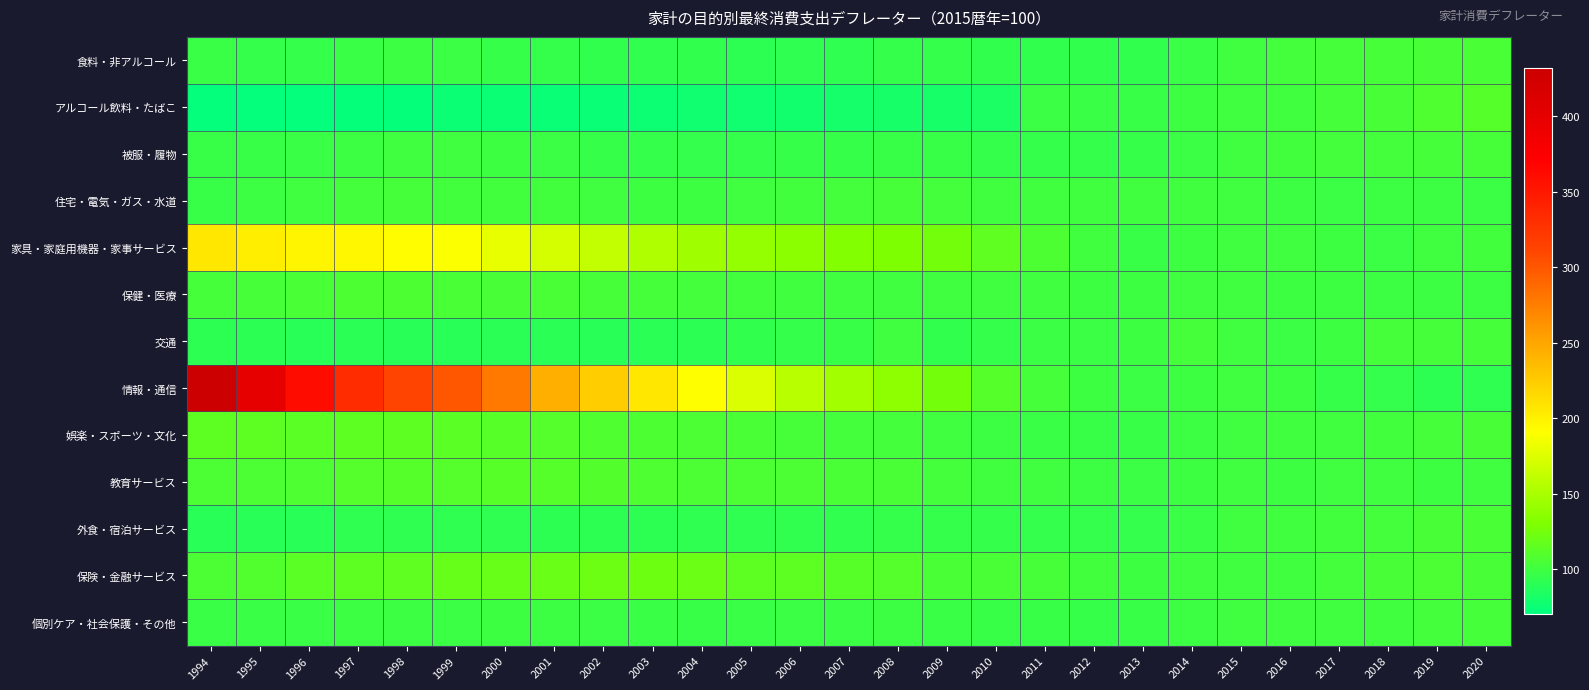

Reading left to right, transcribe all the data shown in this chart.

食料・非アルコール: 1994=97.2	1995=95.4	1996=95.4	1997=97.0	1998=98.5	1999=97.9	2000=95.7	2001=94.8	2002=93.5	2003=93.0	2004=93.4	2005=91.9	2006=92.1	2007=92.2	2008=94.9	2009=94.9	2010=94.0	2011=93.5	2012=93.6	2013=93.4	2014=97.0	2015=100.0	2016=101.9	2017=102.6	2018=103.9	2019=104.3	2020=105.0
アルコール飲料・たばこ: 1994=71.6	1995=71.8	1996=71.7	1997=72.5	1998=72.7	1999=75.3	2000=75.1	2001=74.9	2002=74.5	2003=75.8	2004=77.1	2005=77.1	2006=78.6	2007=80.6	2008=81.2	2009=81.1	2010=83.0	2011=97.7	2012=97.2	2013=96.7	2014=99.4	2015=100.0	2016=100.7	2017=102.6	2018=104.1	2019=108.1	2020=110.8
被服・履物: 1994=96.6	1995=96.2	1996=96.9	1997=98.8	1998=100.2	1999=100.1	2000=99.3	2001=97.7	2002=95.9	2003=94.8	2004=94.5	2005=94.8	2006=95.6	2007=96.0	2008=96.7	2009=96.4	2010=95.4	2011=95.1	2012=95.3	2013=95.7	2014=97.9	2015=100.0	2016=101.5	2017=102.2	2018=102.1	2019=102.6	2020=103.6
住宅・電気・ガス・水道: 1994=96.7	1995=98.4	1996=99.9	1997=102.1	1998=102.6	1999=101.8	2000=101.7	2001=101.3	2002=100.3	2003=99.5	2004=99.6	2005=100.4	2006=101.5	2007=102.0	2008=103.3	2009=101.9	2010=101.1	2011=100.9	2012=100.6	2013=100.5	2014=100.8	2015=100.0	2016=98.3	2017=98.2	2018=98.3	2019=98.4	2020=97.7
家具・家庭用機器・家事サービス: 1994=207.1	1995=202.1	1996=197.1	1997=195.8	1998=191.7	1999=188.9	2000=180.2	2001=171.1	2002=162.2	2003=153.7	2004=145.6	2005=140.4	2006=136.3	2007=132.0	2008=130.0	2009=125.1	2010=114.9	2011=106.2	2012=100.6	2013=96.4	2014=99.6	2015=100.0	2016=99.7	2017=99.3	2018=97.8	2019=100.3	2020=101.5
保健・医療: 1994=103.1	1995=103.7	1996=105.0	1997=106.1	1998=106.2	1999=105.0	2000=104.6	2001=104.7	2002=103.4	2003=102.8	2004=101.9	2005=101.7	2006=100.7	2007=100.2	2008=100.1	2009=100.0	2010=100.0	2011=99.7	2012=99.4	2013=99.3	2014=99.7	2015=100.0	2016=99.6	2017=99.4	2018=98.7	2019=98.7	2020=98.6
交通: 1994=91.3	1995=90.6	1996=89.5	1997=90.2	1998=89.1	1999=89.2	2000=90.3	2001=90.5	2002=89.6	2003=90.0	2004=91.2	2005=93.5	2006=95.3	2007=96.2	2008=99.9	2009=93.6	2010=95.3	2011=97.8	2012=98.1	2013=99.2	2014=102.7	2015=100.0	2016=97.6	2017=99.6	2018=102.6	2019=102.9	2020=103.2
情報・通信: 1994=431.7	1995=400.4	1996=359.9	1997=332.9	1998=312.7	1999=299.1	2000=278.9	2001=244.0	2002=223.8	2003=206.6	2004=191.4	2005=173.3	2006=157.2	2007=146.4	2008=136.8	2009=124.6	2010=110.7	2011=102.6	2012=99.1	2013=97.7	2014=99.4	2015=100.0	2016=99.2	2017=95.8	2018=94.3	2019=91.8	2020=92.1
娯楽・スポーツ・文化: 1994=114.3	1995=114.1	1996=112.9	1997=114.1	1998=114.2	1999=112.7	2000=111.5	2001=110.0	2002=108.1	2003=106.6	2004=105.8	2005=104.7	2006=103.5	2007=102.4	2008=101.9	2009=100.4	2010=98.5	2011=97.3	2012=96.7	2013=96.7	2014=98.9	2015=100.0	2016=100.6	2017=101.0	2018=101.7	2019=103.0	2020=104.6
教育サービス: 1994=105.5	1995=106.0	1996=107.4	1997=109.8	1998=110.6	1999=110.3	2000=111.1	2001=110.8	2002=109.2	2003=107.3	2004=106.0	2005=105.8	2006=105.8	2007=105.3	2008=105.3	2009=102.4	2010=100.7	2011=99.8	2012=98.5	2013=97.9	2014=99.0	2015=100.0	2016=99.5	2017=99.9	2018=100.1	2019=99.5	2020=99.8
外食・宿泊サービス: 1994=89.4	1995=89.3	1996=89.6	1997=92.2	1998=92.6	1999=92.6	2000=92.0	2001=91.4	2002=91.3	2003=91.5	2004=92.1	2005=92.2	2006=92.8	2007=93.3	2008=94.9	2009=95.4	2010=95.0	2011=94.7	2012=94.7	2013=94.6	2014=97.5	2015=100.0	2016=100.9	2017=101.4	2018=102.4	2019=104.0	2020=105.1
保険・金融サービス: 1994=105.8	1995=108.3	1996=113.0	1997=114.2	1998=115.1	1999=118.1	2000=119.1	2001=120.1	2002=121.4	2003=122.2	2004=120.7	2005=114.5	2006=114.4	2007=111.5	2008=109.7	2009=105.1	2010=105.1	2011=103.7	2012=101.5	2013=99.5	2014=99.8	2015=100.0	2016=100.7	2017=102.3	2018=104.5	2019=105.8	2020=104.4
個別ケア・社会保護・その他: 1994=97.3	1995=97.2	1996=97.5	1997=98.9	1998=98.9	1999=98.1	2000=99.1	2001=98.5	2002=97.7	2003=97.2	2004=96.8	2005=97.0	2006=97.7	2007=98.0	2008=98.7	2009=97.4	2010=96.7	2011=96.3	2012=96.0	2013=96.6	2014=98.9	2015=100.0	2016=99.8	2017=100.3	2018=100.9	2019=101.9	2020=103.2